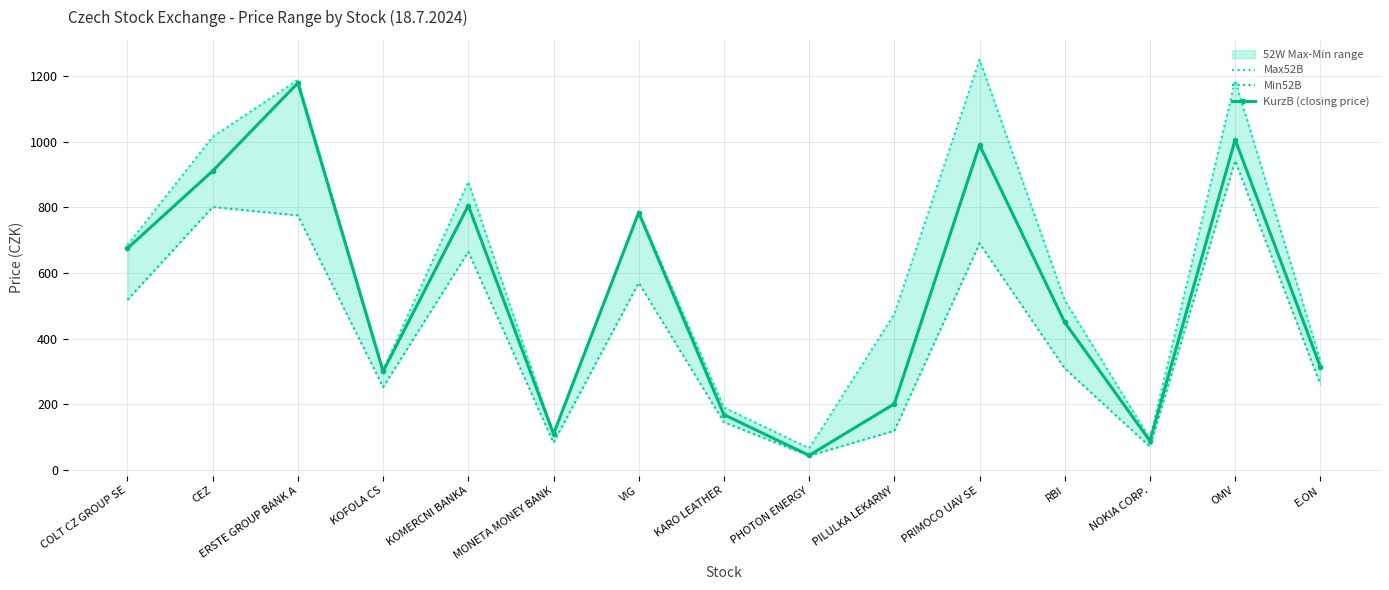

True or false: Max52B has more than 2 interior local peaks.

True